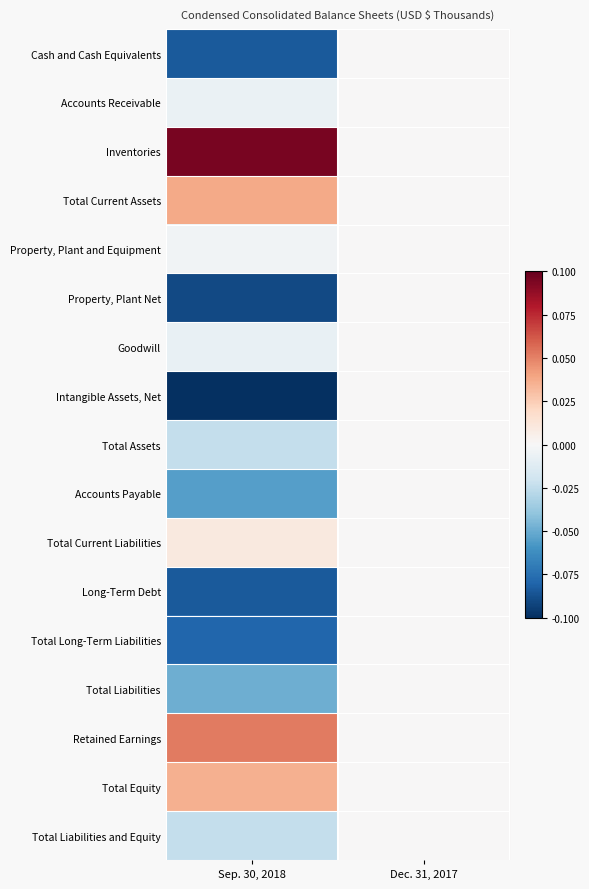

At Sep. 30, 2018, list the series in order from smallest to largest.

Intangible Assets, Net, Property, Plant Net, Cash and Cash Equivalents, Long-Term Debt, Total Long-Term Liabilities, Accounts Payable, Total Liabilities, Total Assets, Total Liabilities and Equity, Goodwill, Accounts Receivable, Property, Plant and Equipment, Total Current Liabilities, Total Equity, Total Current Assets, Retained Earnings, Inventories